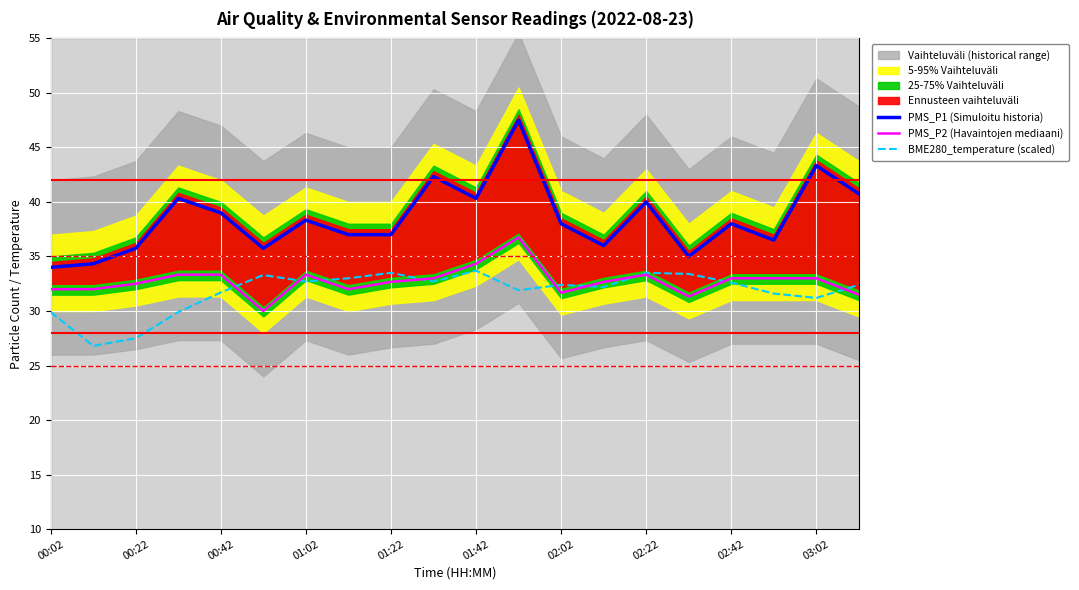

True or false: BME280_temperature (scaled) and PMS_P1 (Simuloitu historia) intersect in this chart.

False